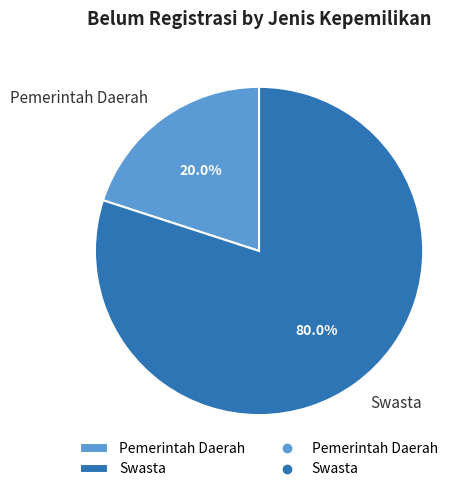

To the nearest percent, what is the difference between the largest and smallest slice percentages?

60%